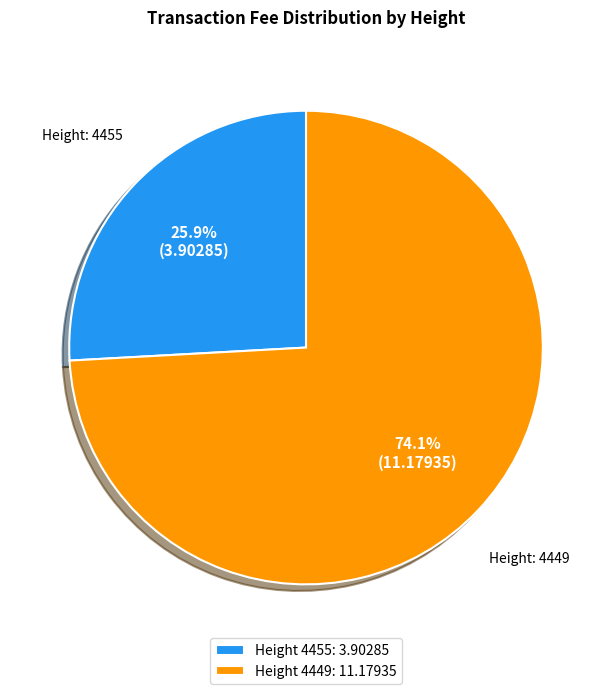

Which has a higher value, Height 4449: 11.17935 or Height 4455: 3.90285?

Height 4449: 11.17935